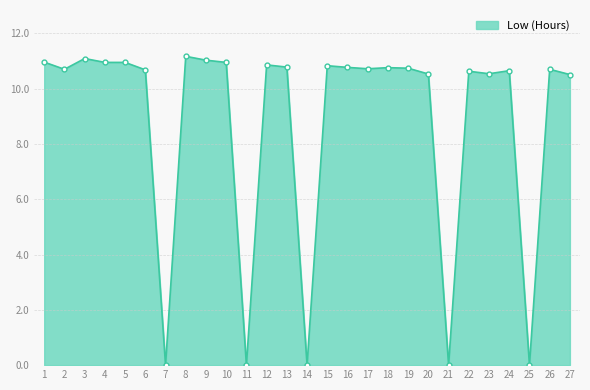

How many data points are above 10?

22